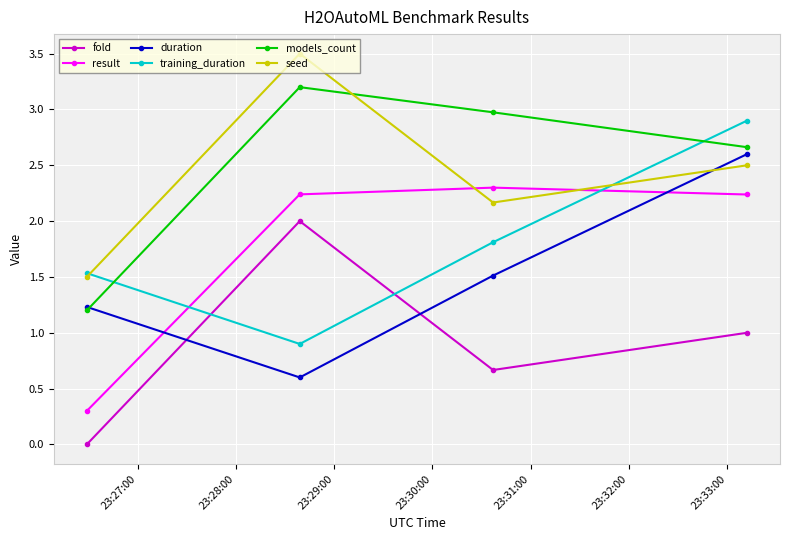

In duration, how many points are lower than both neighbors (excluding endpoints)?

1